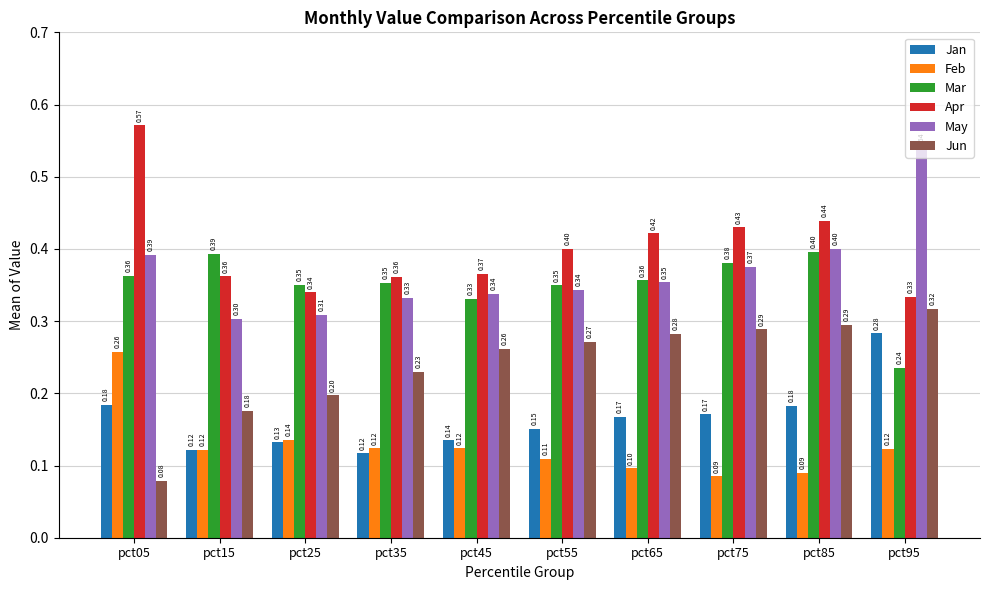

Does the chart contain any negative values?

No